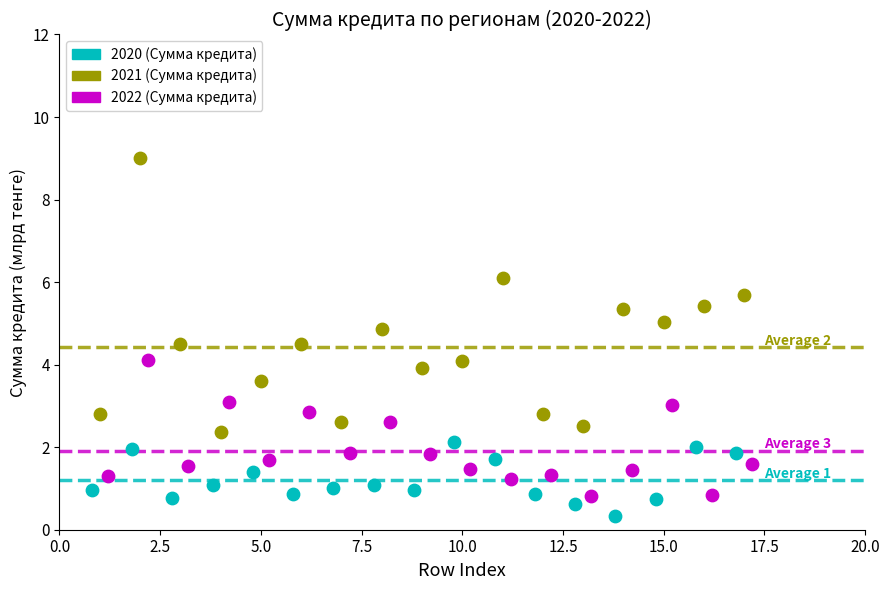

Which series has the largest Y range (max minus min)?

2021 (Сумма кредита)